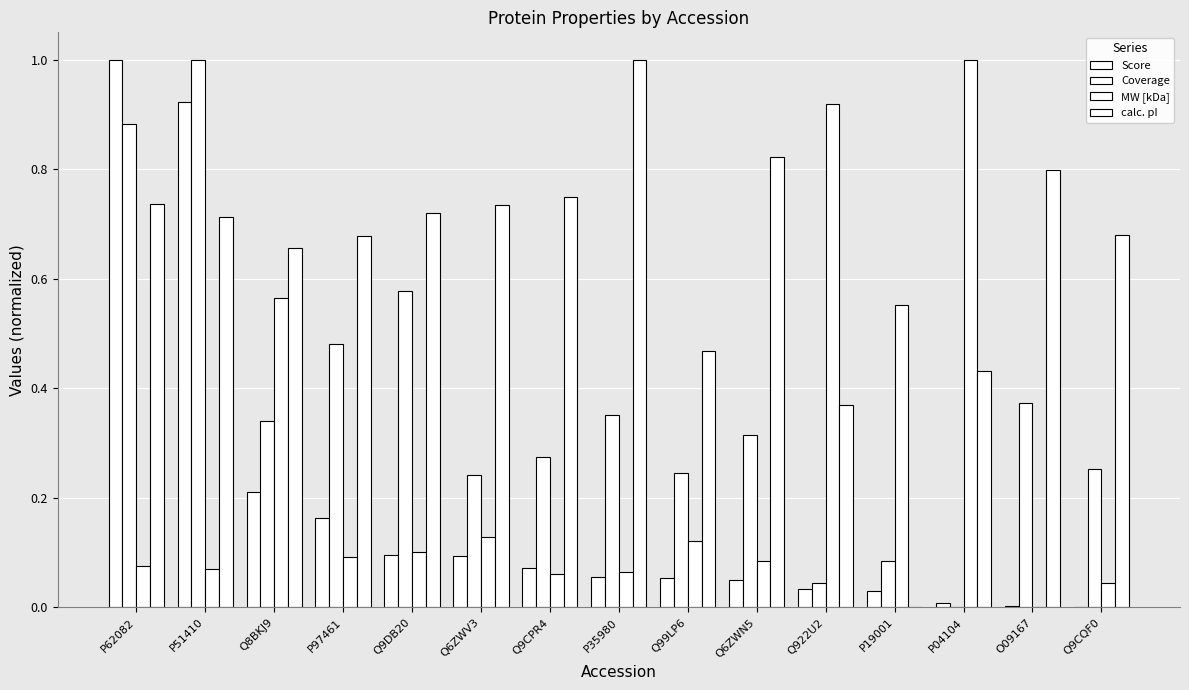

How many groups of bars are there?

15